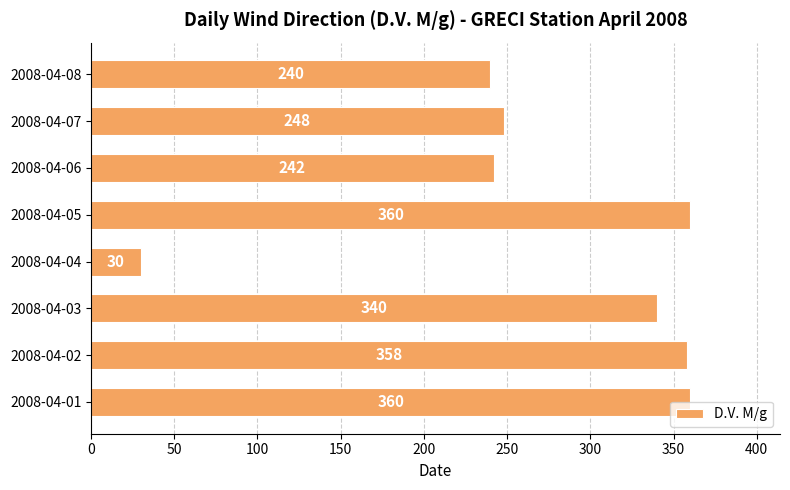

How many categories are shown in the chart?

8